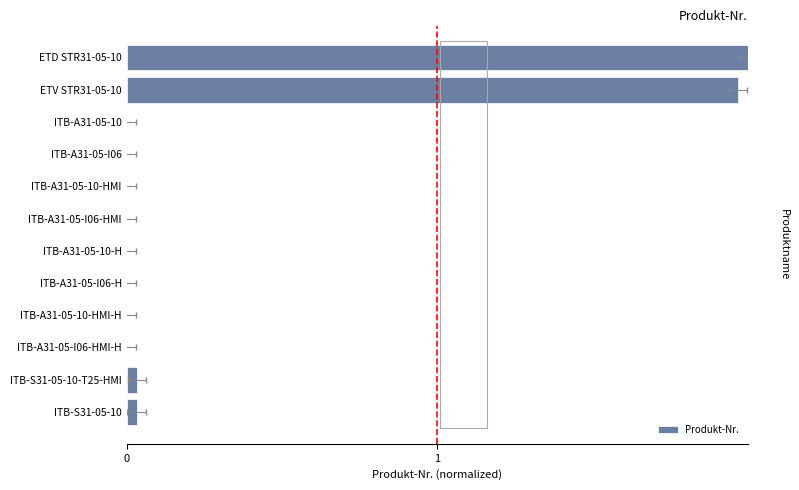

Between ITB-A31-05-10-H and ETV STR31-05-10, which is larger?

ETV STR31-05-10